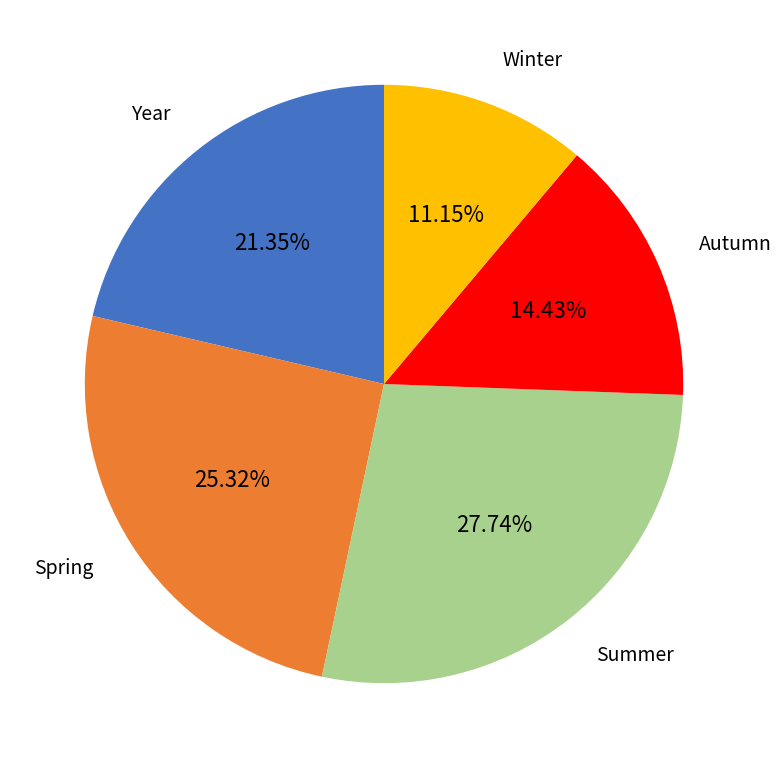

To the nearest percent, what percentage of the pie is Summer?

28%